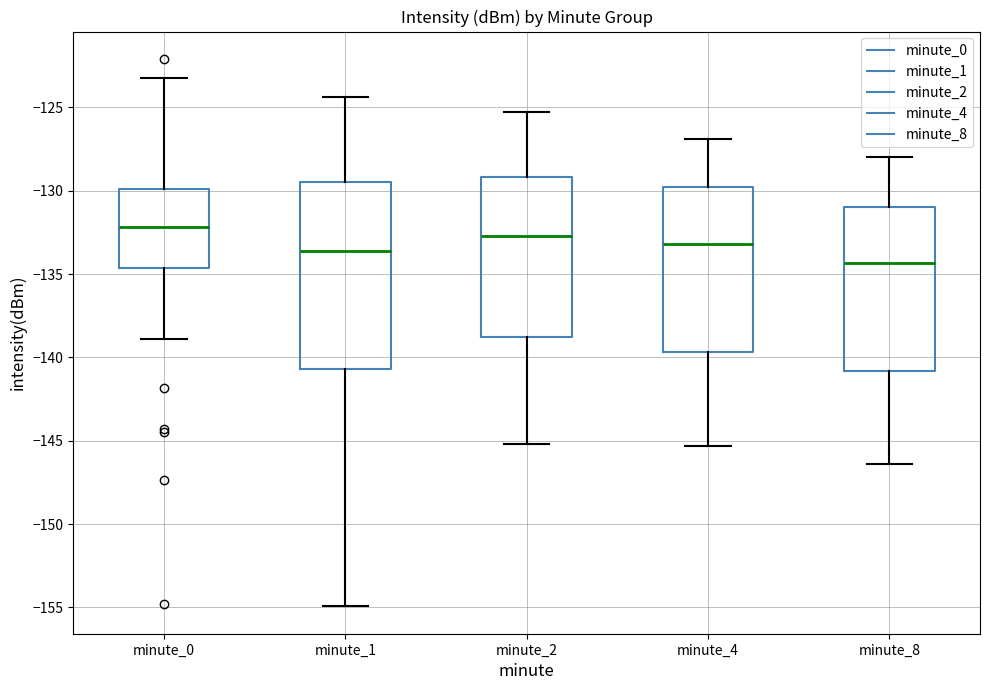

Which box is the tallest, from its lower edge to its upper edge?

minute_1